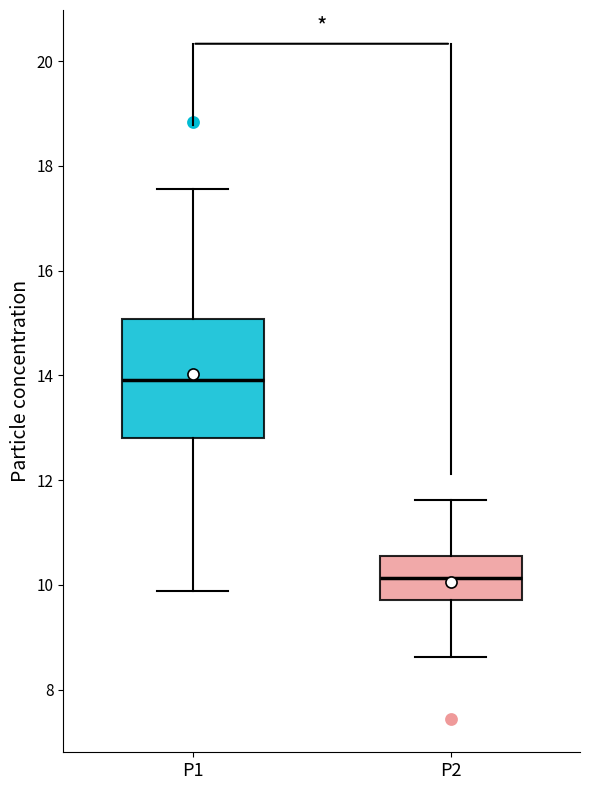

Reading left to right, transcribe this box plot: for each box, give where its median line is, the range the box spans, and where its two whiskers end, as read against the y-axis. The values are not printed on the chart, so give them approximately, as read against the axis.

P1: median 14.0, box 12.8 to 15.0, whiskers 9.8 to 17.6
P2: median 10.2, box 9.8 to 10.6, whiskers 8.6 to 11.6